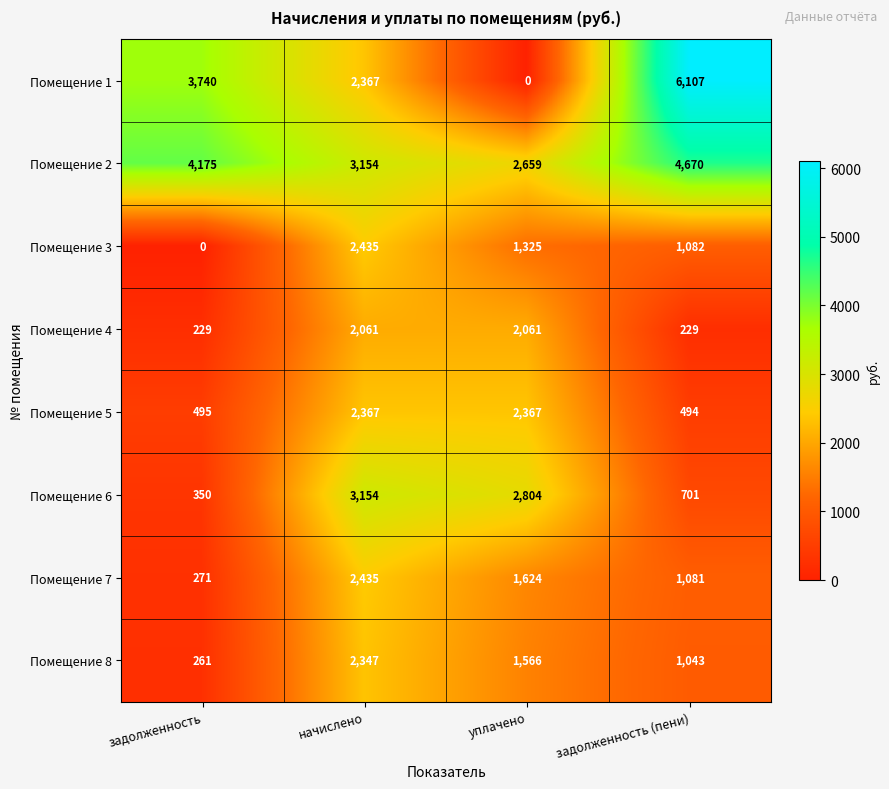

Rank the series at задолженность (пени) from highest to lowest value.

Помещение 1, Помещение 2, Помещение 3, Помещение 7, Помещение 8, Помещение 6, Помещение 5, Помещение 4